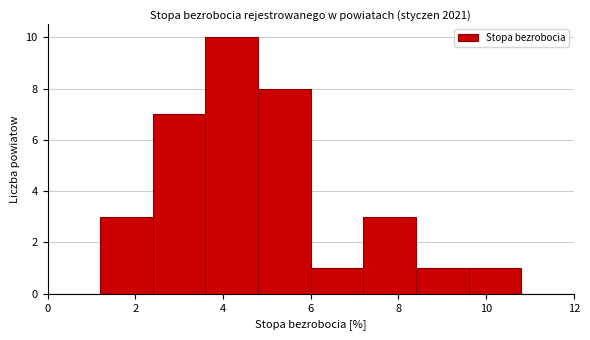

How tall is the bar that spans 6.0 to 7.2 on the x-axis? The values are not printed on the chart, so give them approximately, as read against the axis.

1